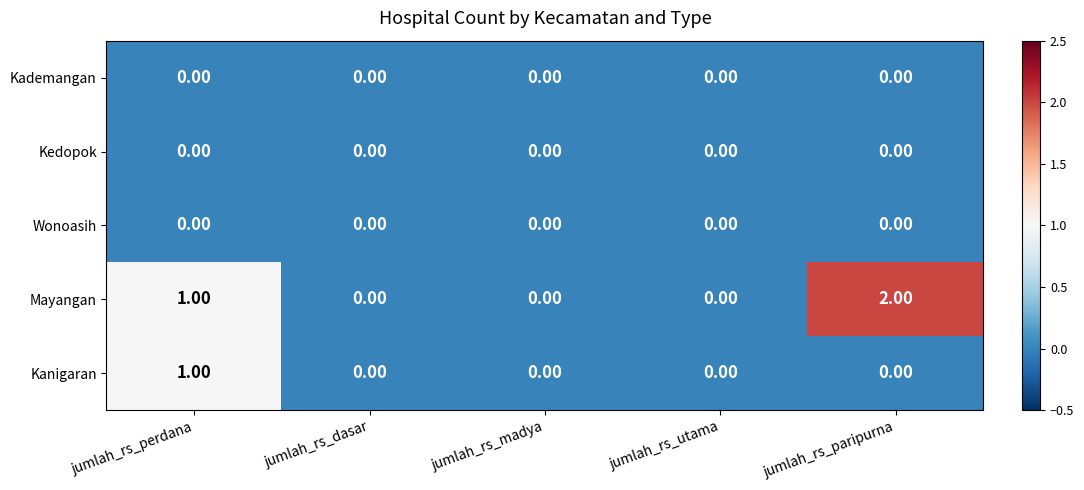

Which series has the largest total across all categories?

Mayangan